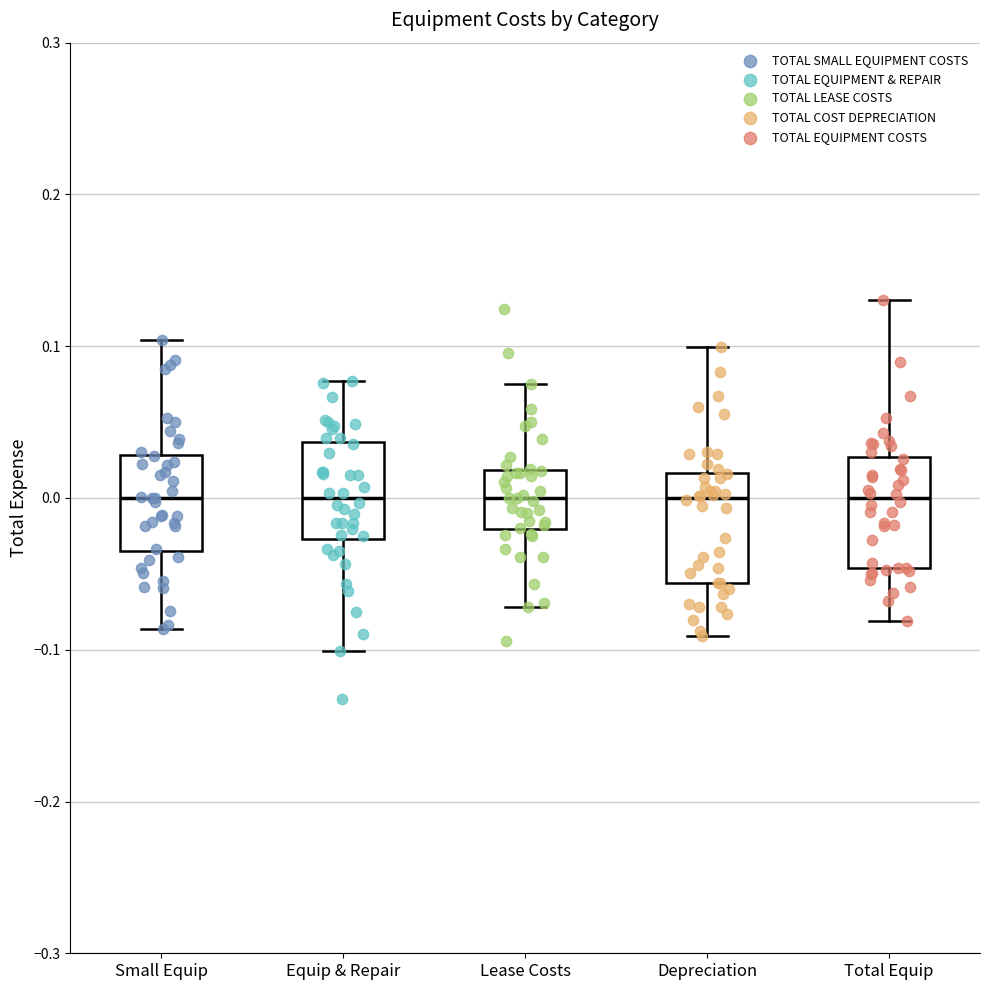

Where does the lower whisker of the box for Lease Costs end on the y-axis? The values are not printed on the chart, so give them approximately, as read against the axis.

-0.07